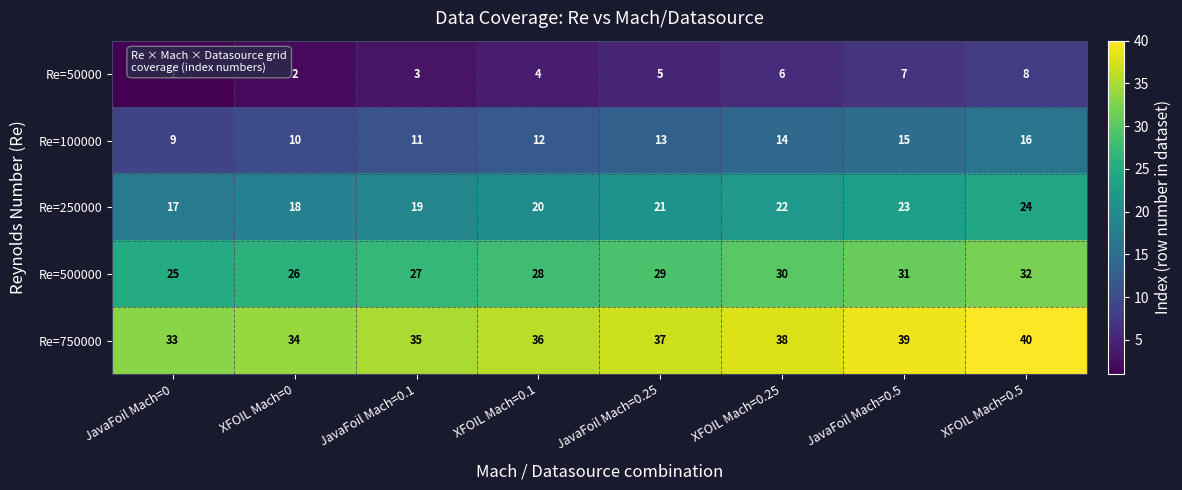

What is the greatest value displayed?

40